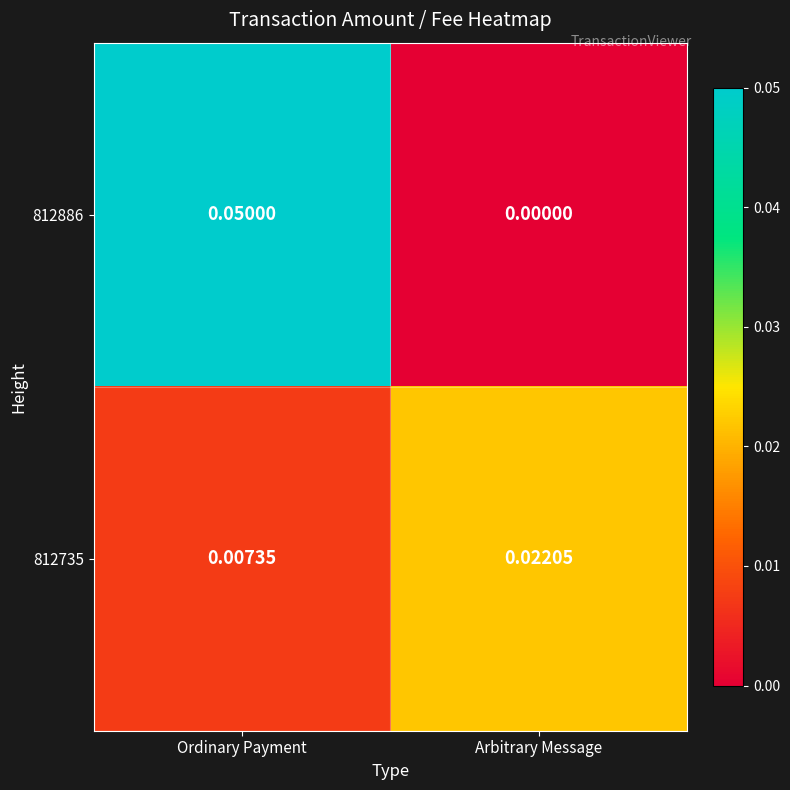

List the labels in order of 812886 value, largest first.

Ordinary Payment, Arbitrary Message